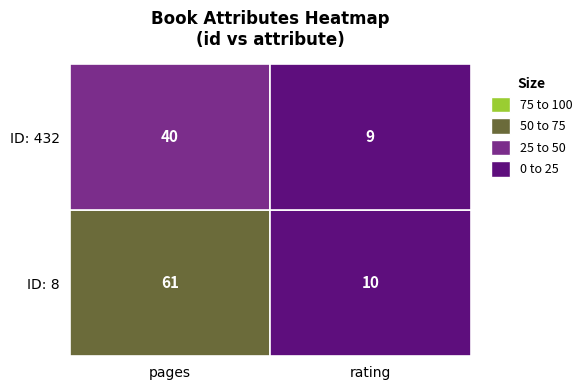

What is the minimum value for 432?

9